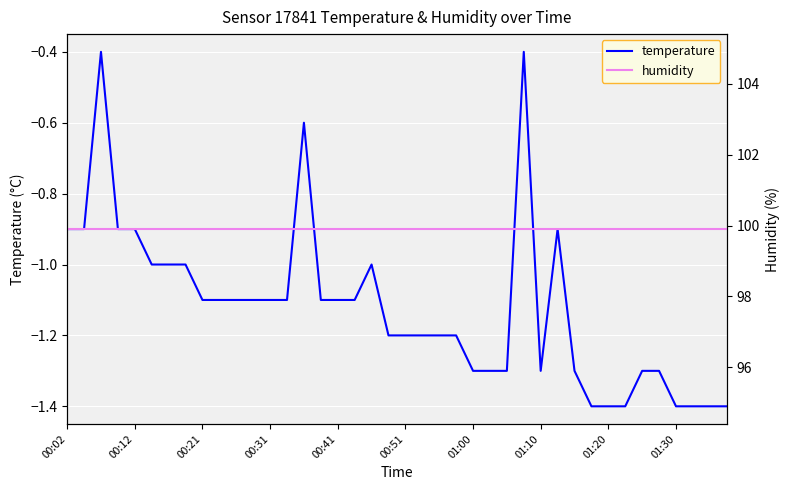

How many interior local peaks does the temperature series have?

5